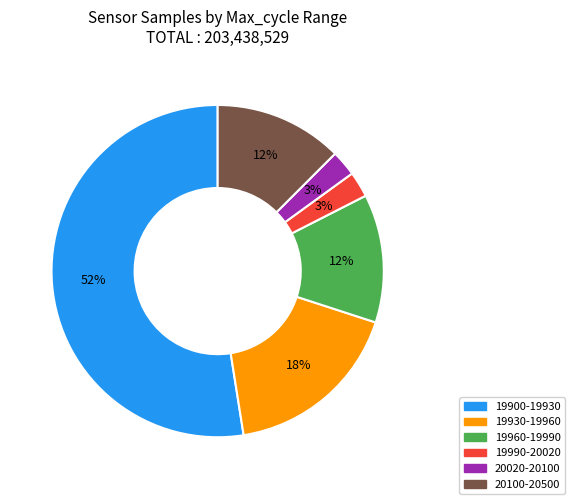

Which category accounts for the majority?

19900-19930